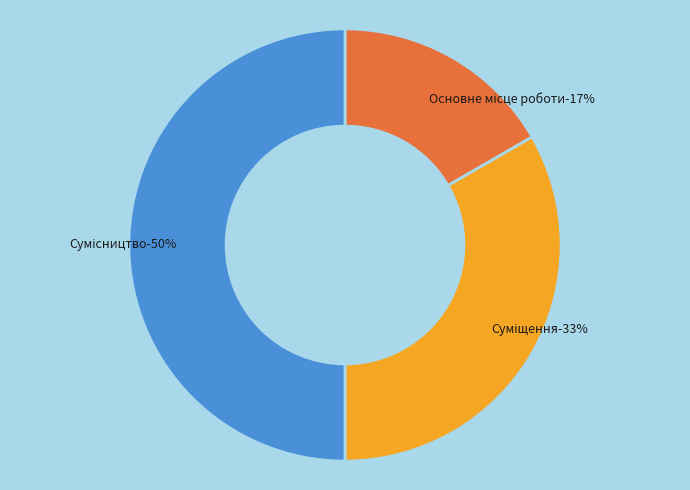

How many slices are in this pie chart?

3